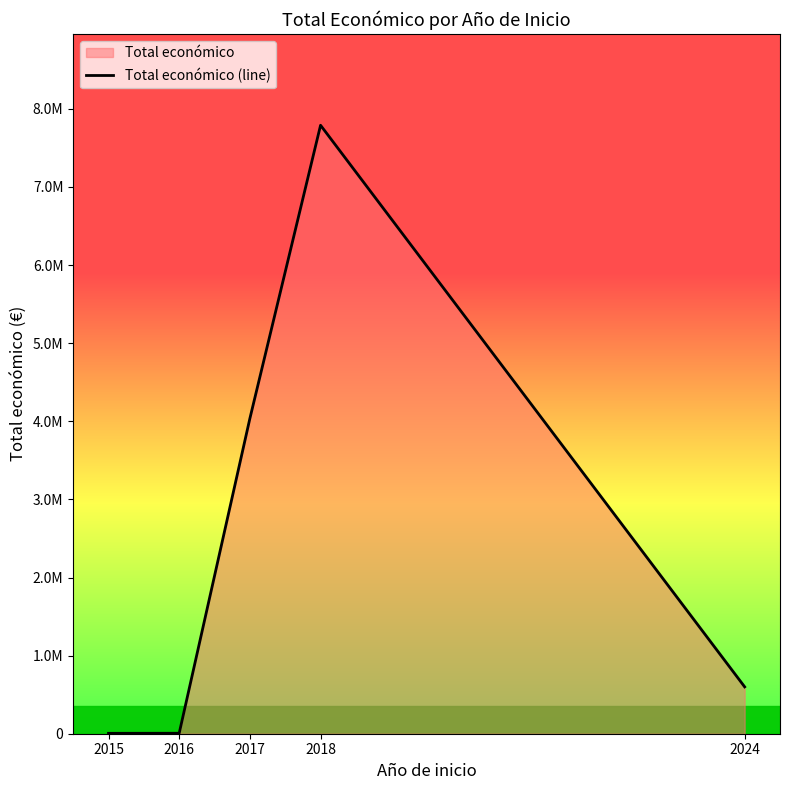

What is the difference between the values at 2024 and 2017?

3436041